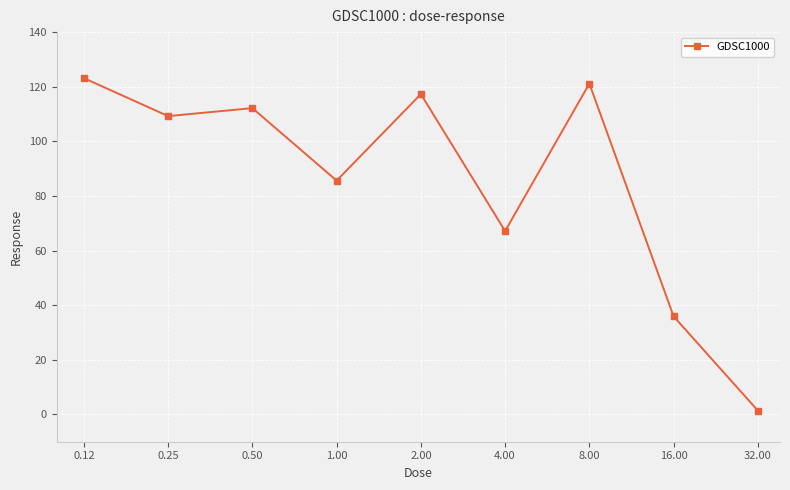

What is the difference between the maximum and minimum values?

121.7